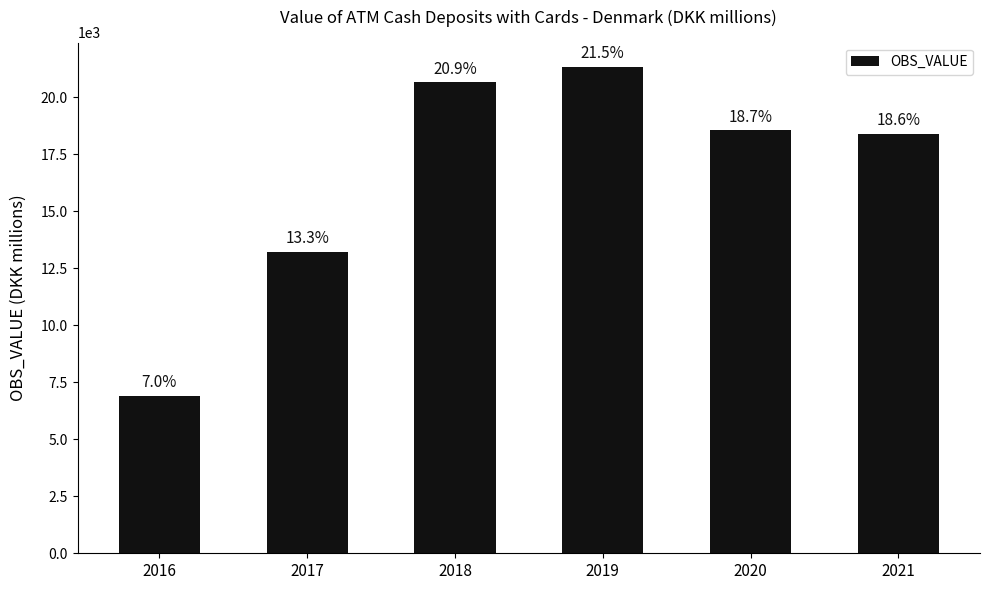

The chart shows a value of 18391 at 2021. True or false?

True